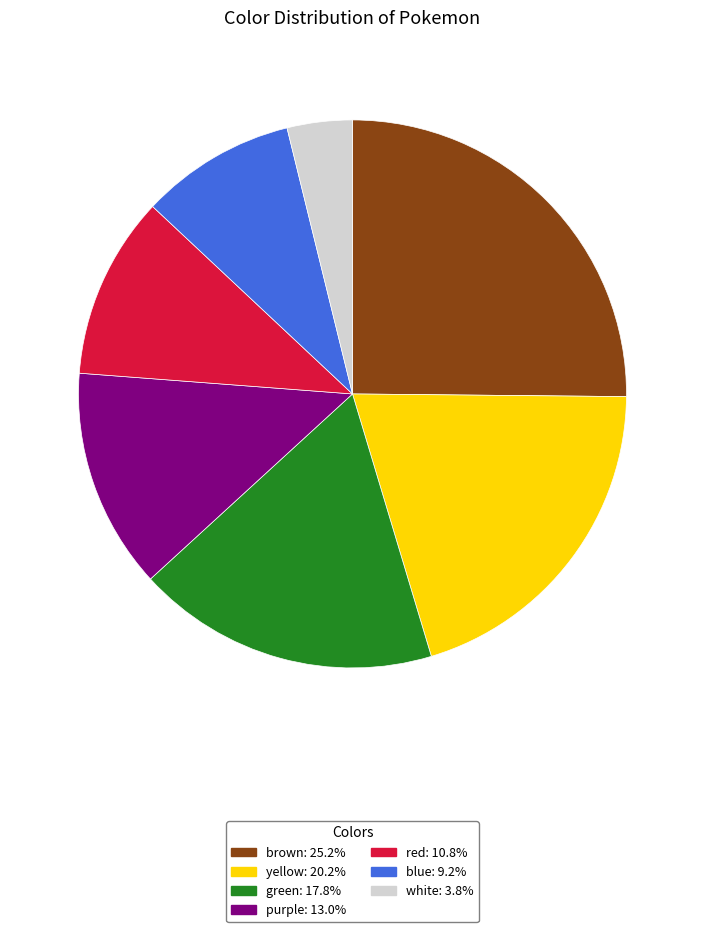

Is there a majority slice in this chart?

No